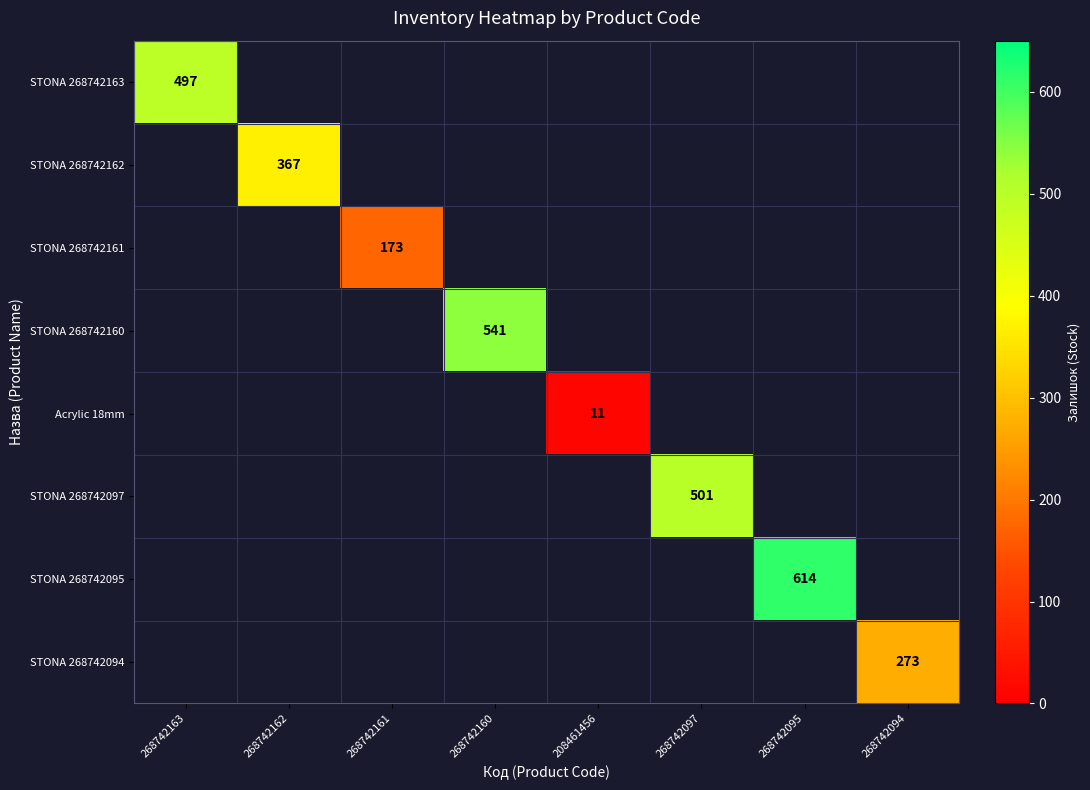

True or false: STONA 268742094 has a value of 73 at 268742094.

False